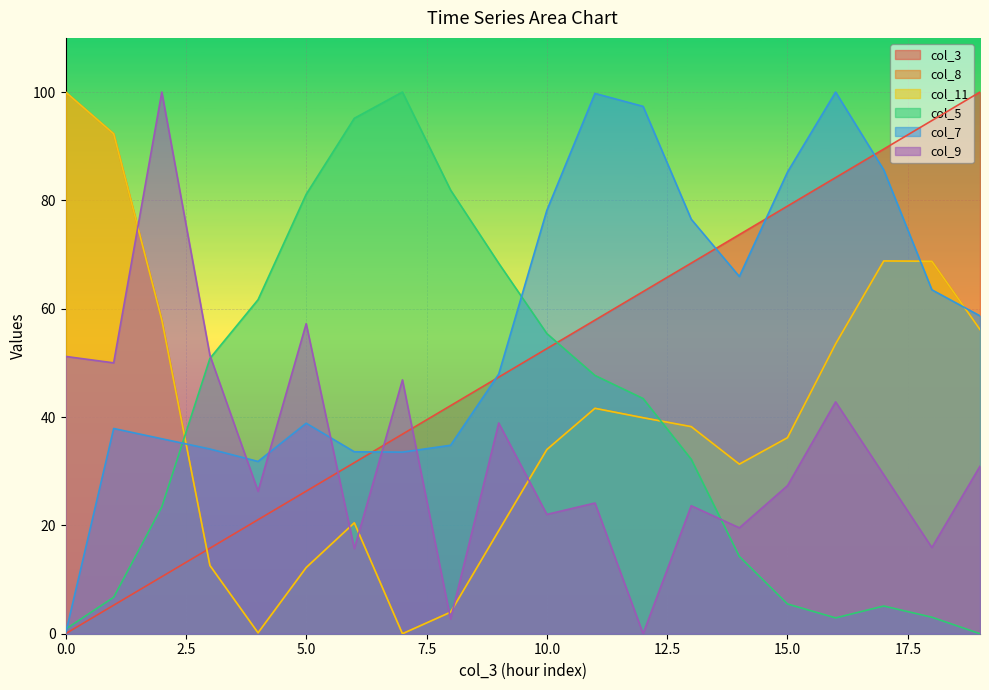

What is the sum of all col_8 values?

787.1